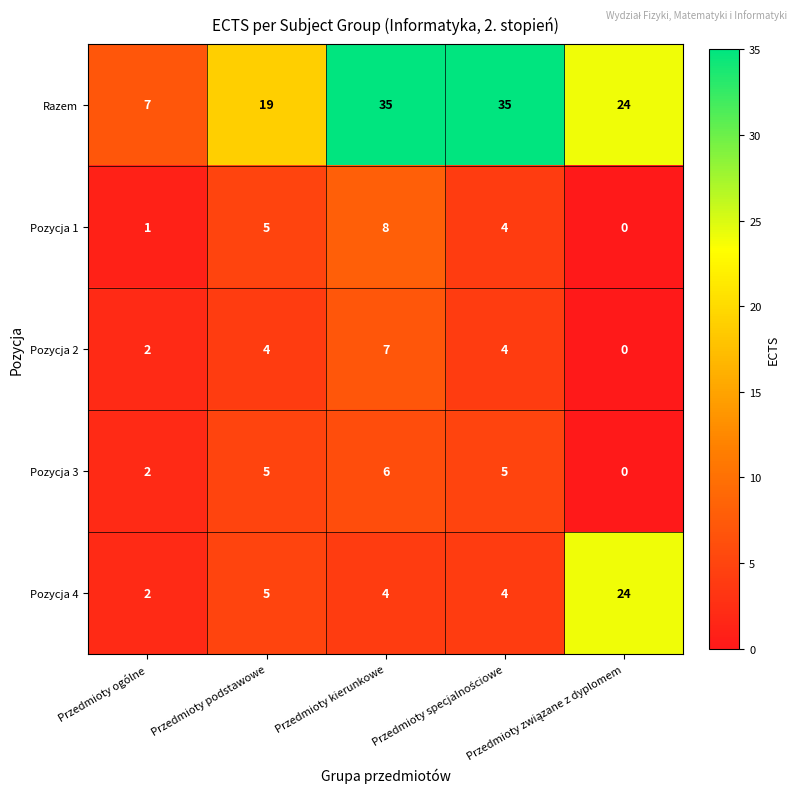

Which series has the widest spread of values?

Razem